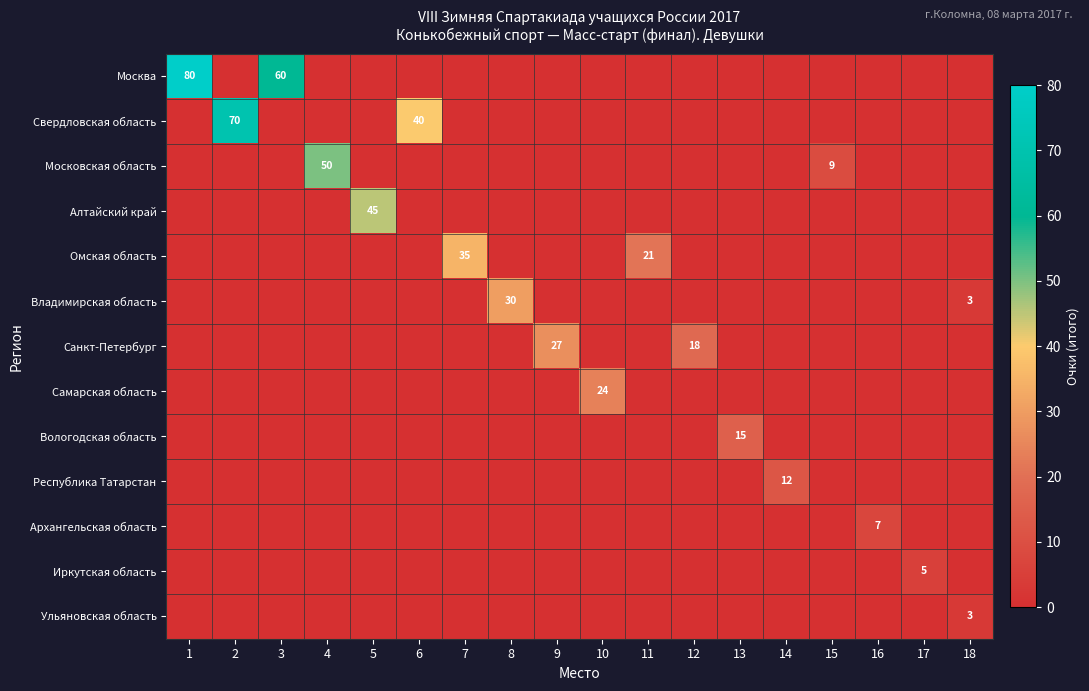

True or false: Иркутская область has a value of 3 at 17.

False